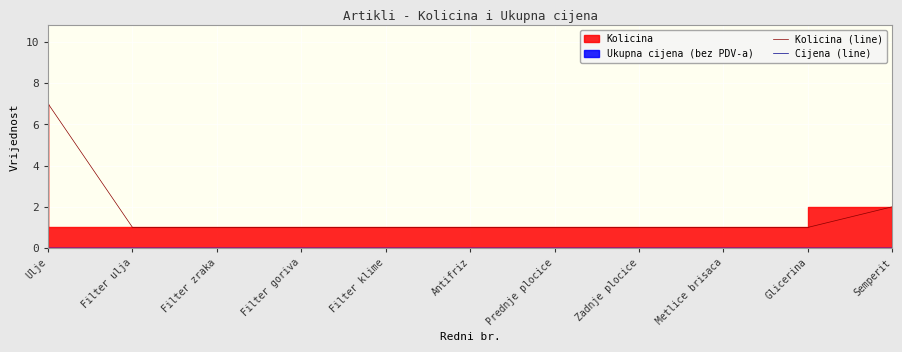

What is the difference between the highest and lowest values at Prednje plocice?

1